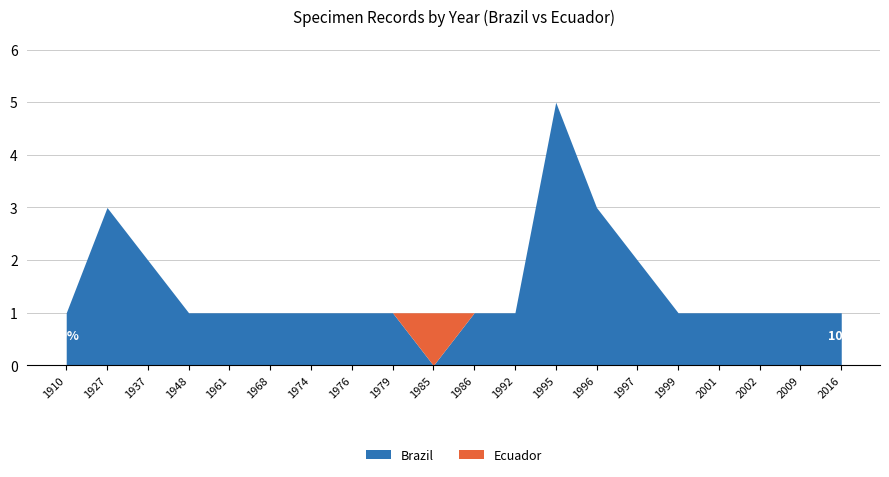

Where is Ecuador nearest to the value 5?

1976